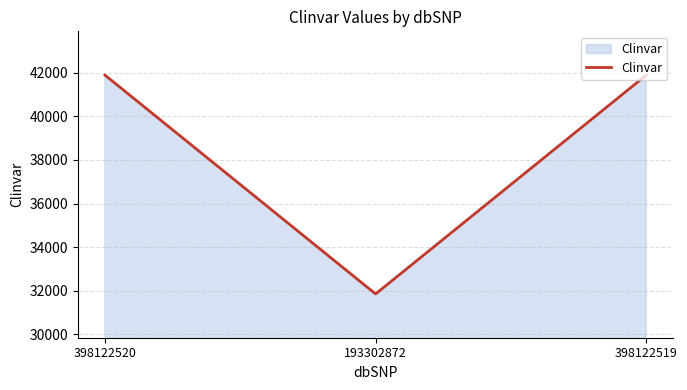

Is it true that the value at 398122519 is 41893?

True